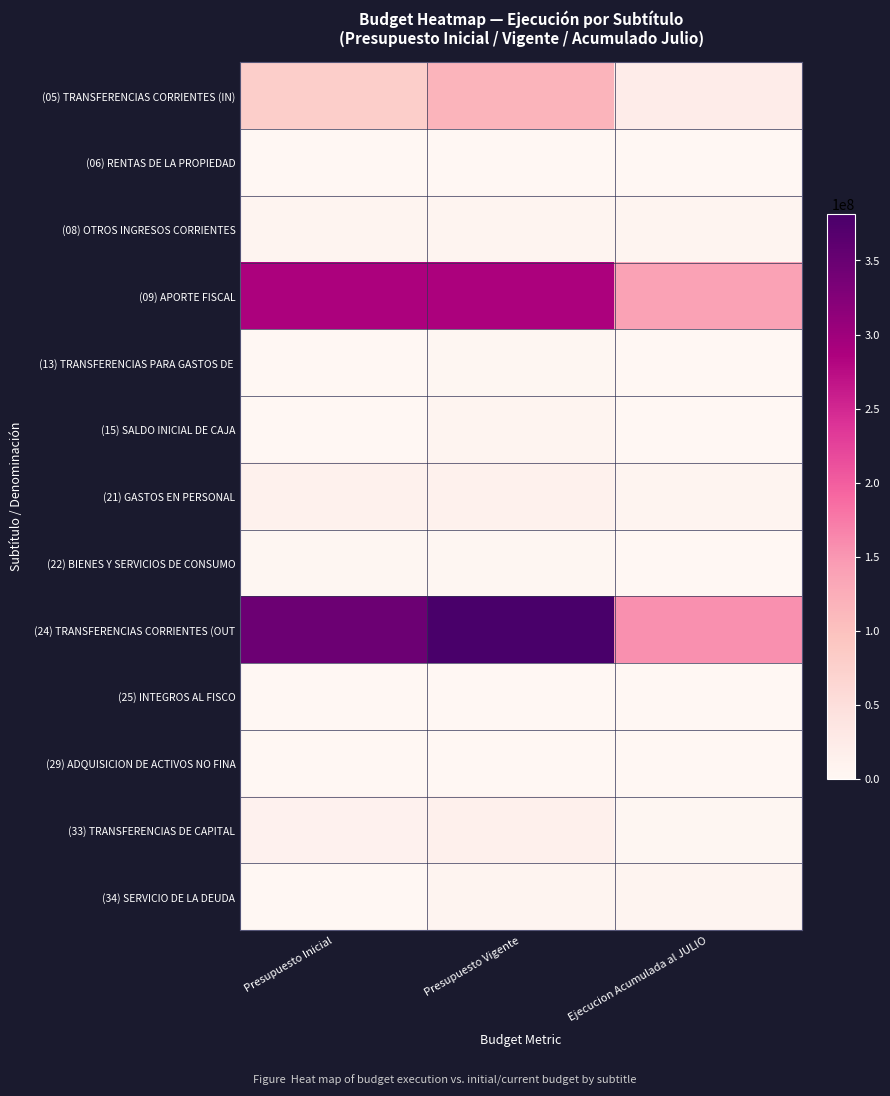

At Presupuesto Inicial, list the series in order from largest to smallest.

(24) TRANSFERENCIAS CORRIENTES (OUT, (09) APORTE FISCAL, (05) TRANSFERENCIAS CORRIENTES (IN), (21) GASTOS EN PERSONAL, (33) TRANSFERENCIAS DE CAPITAL, (08) OTROS INGRESOS CORRIENTES, (22) BIENES Y SERVICIOS DE CONSUMO, (13) TRANSFERENCIAS PARA GASTOS DE, (29) ADQUISICION DE ACTIVOS NO FINA, (06) RENTAS DE LA PROPIEDAD, (15) SALDO INICIAL DE CAJA, (25) INTEGROS AL FISCO, (34) SERVICIO DE LA DEUDA